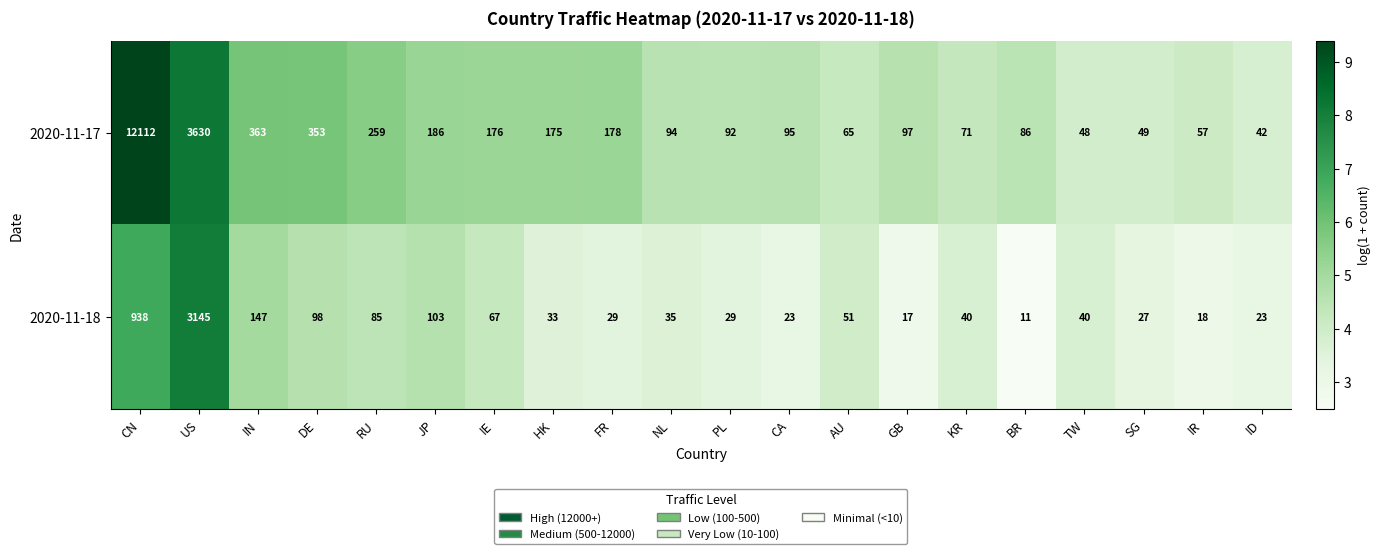

What is the sum of all 2020-11-18 values?

4959